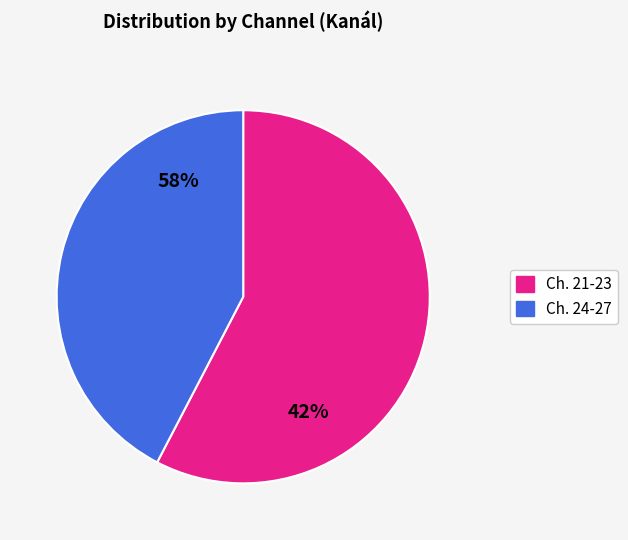

Which category has the smallest portion of the pie?

27